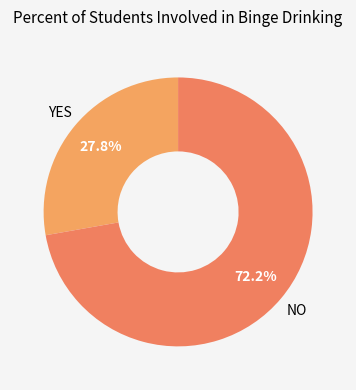

How many slices are in this pie chart?

2